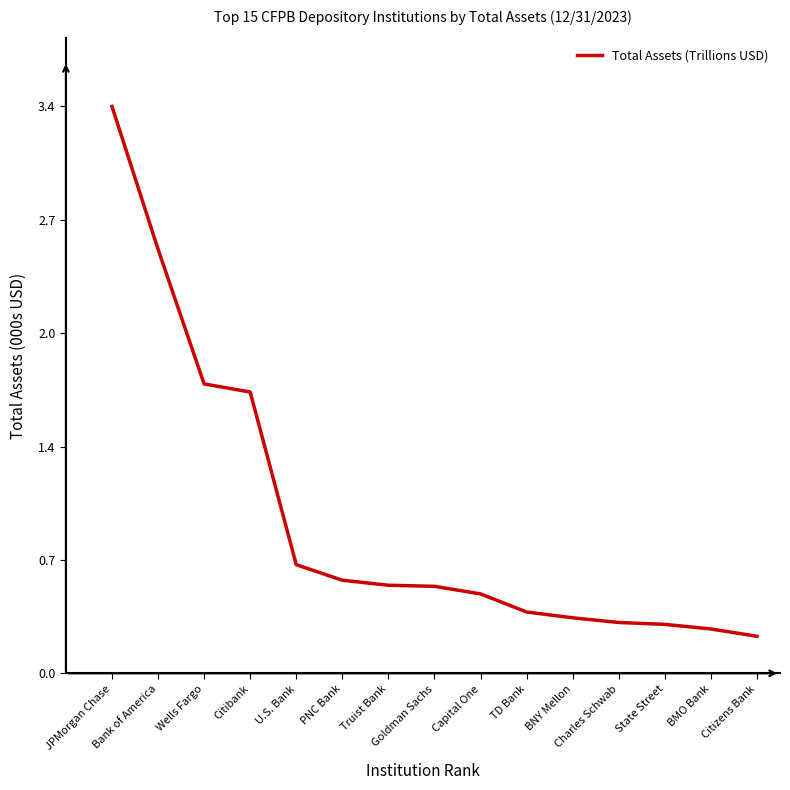

Reading left to right, list all the values displayed in this chart.

3.4	2.5	1.7	1.7	0.7	0.6	0.5	0.5	0.5	0.4	0.3	0.3	0.3	0.3	0.2